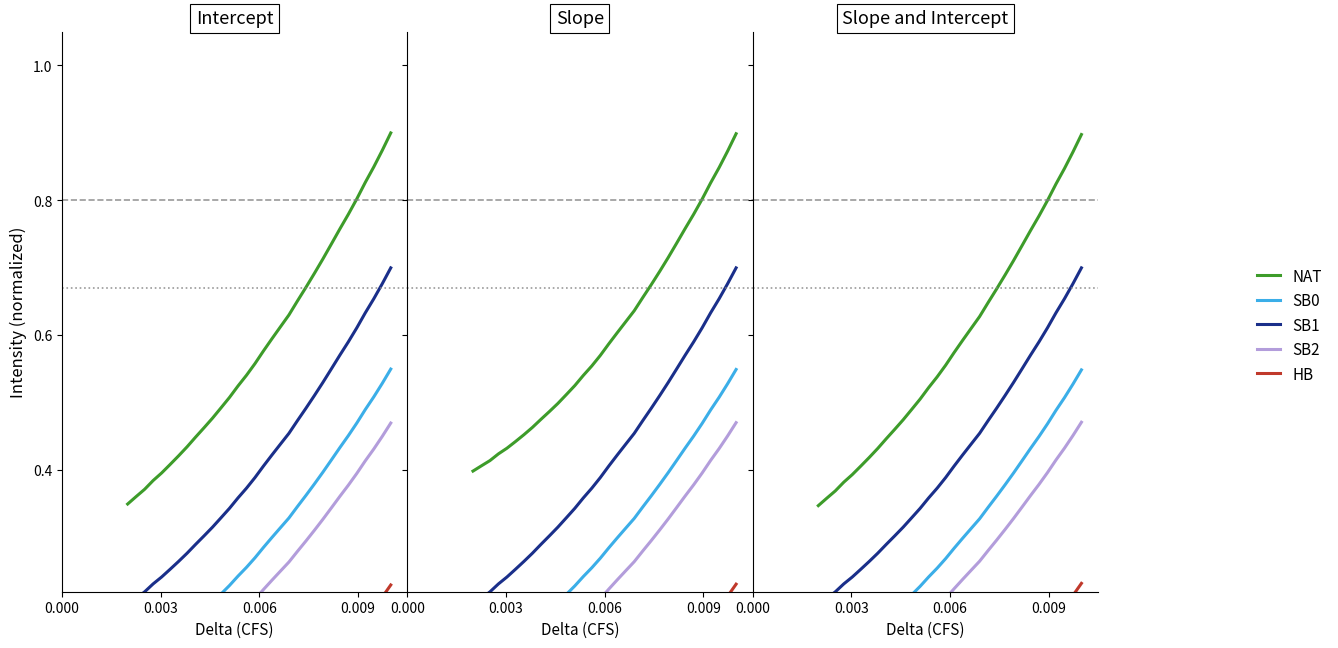

How many lines are shown in the chart?

5